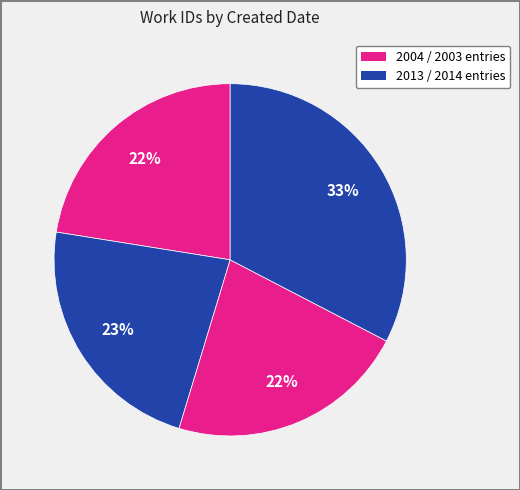

Rank the categories by value from lowest to highest.

2013-07-13, 2004-01-03, 2003-07-28, 2014-03-12